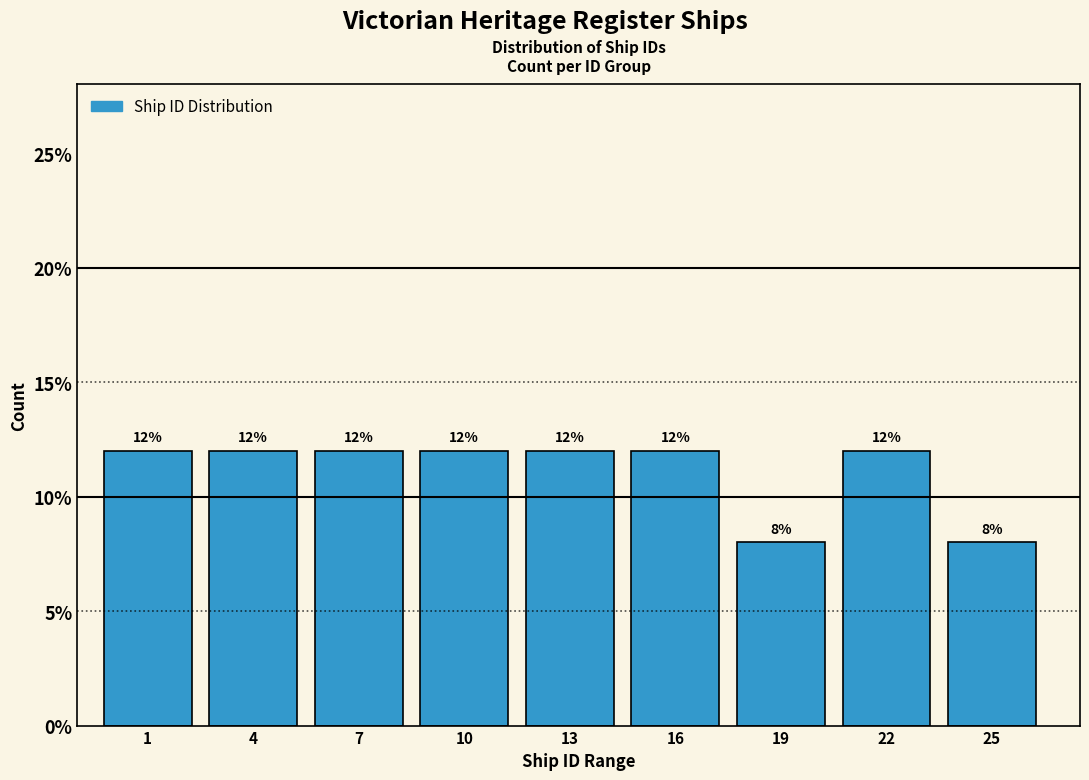

Reading left to right, extract all data points from this chart.

1=12	4=12	7=12	10=12	13=12	16=12	19=8	22=12	25=8